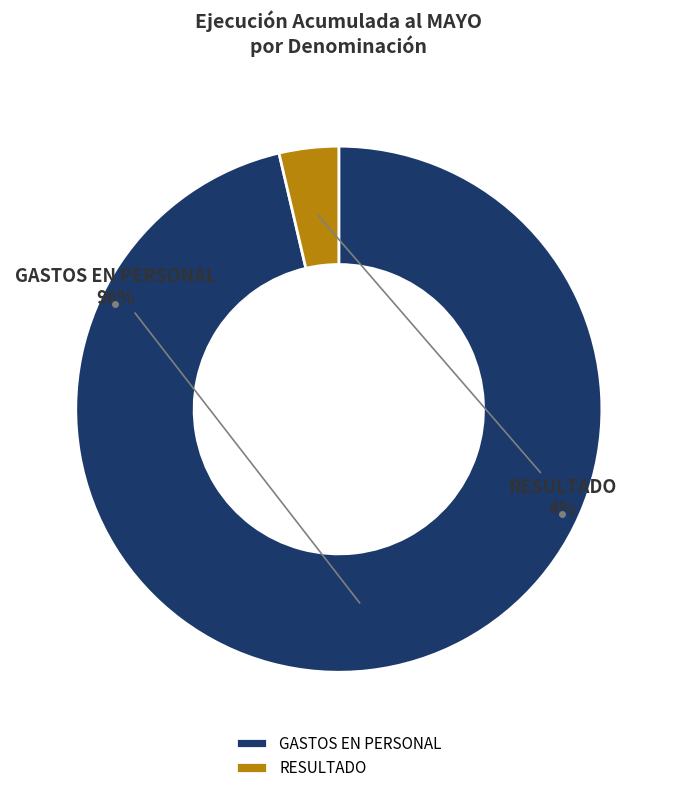

Rank the categories by value from lowest to highest.

RESULTADO, GASTOS EN PERSONAL